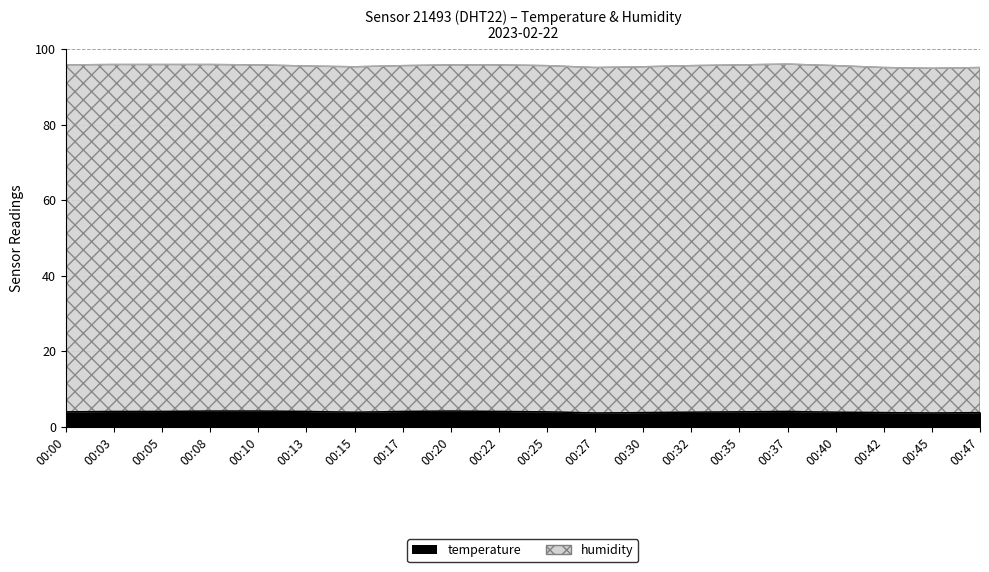

How many data points are less than 4?

8